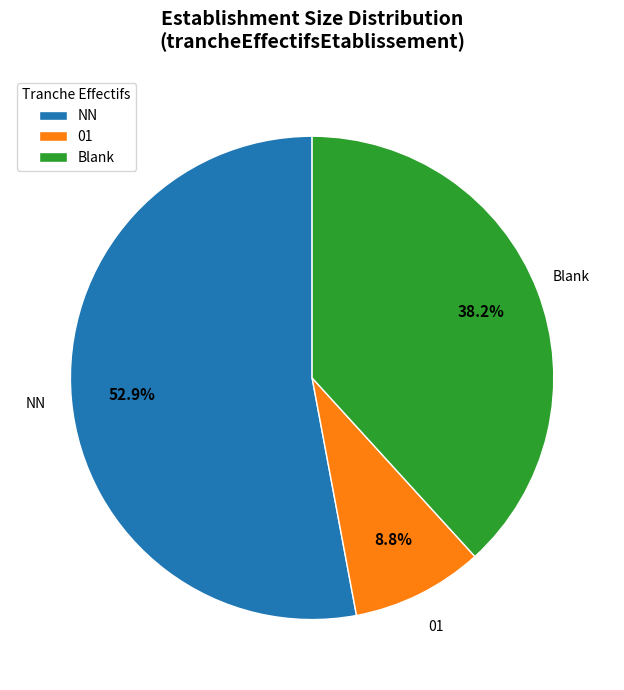

To the nearest percent, what percentage of the pie is 01?

9%